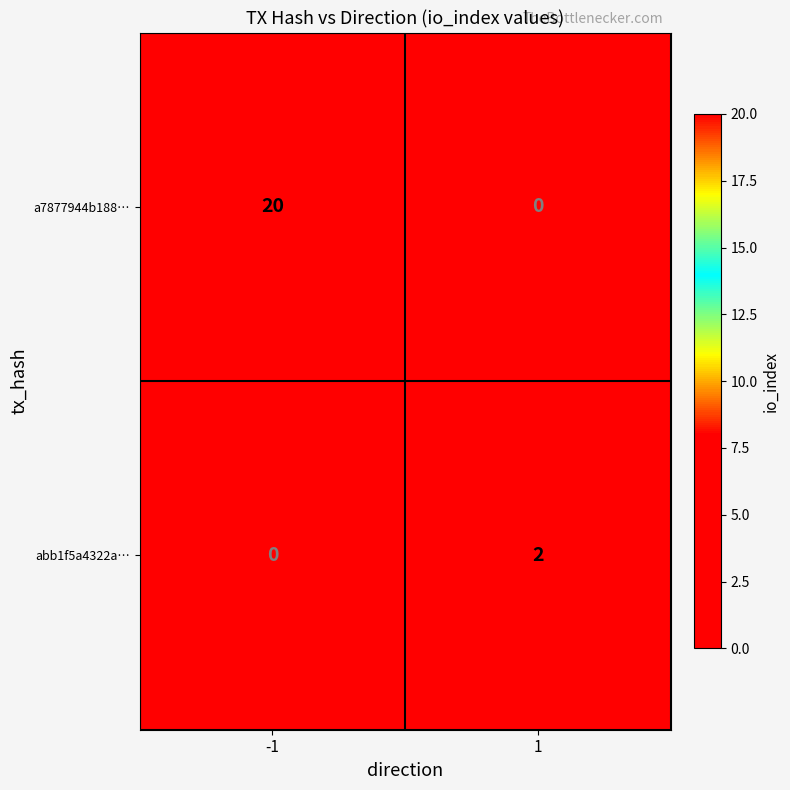

What value does the a7877944b188… series have at -1, to the nearest 5?

20